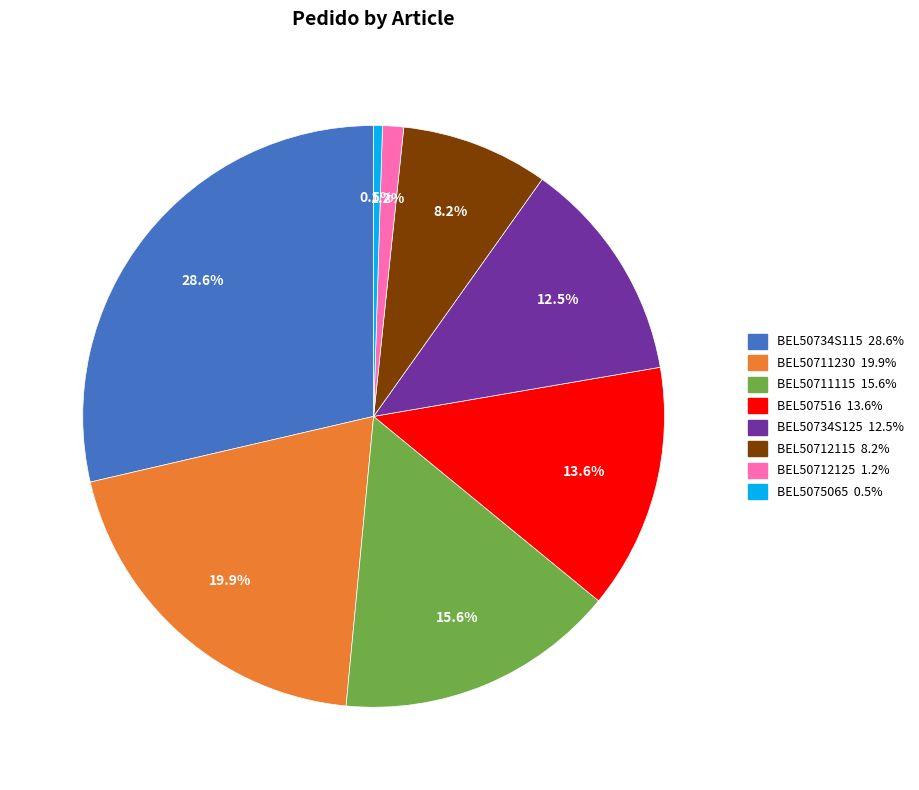

To the nearest percent, what is the difference between the BEL50734S125 and BEL50711230 slice percentages?

7%